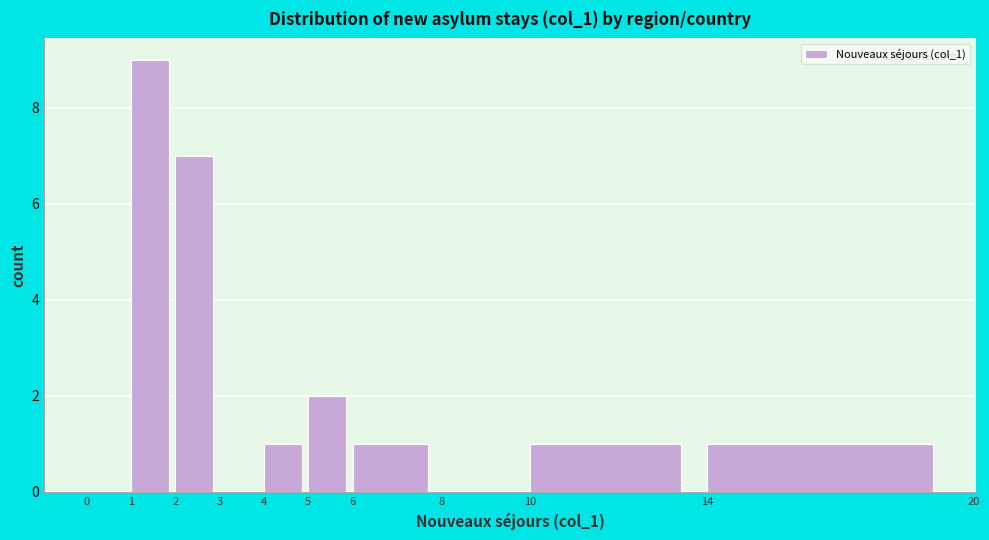

Reading left to right, list every bar in this chart as the range it spans on the x-axis followed by its height. The values are not printed on the chart, so give them approximately, as read against the axis.

0 to 1: 0
1 to 2: 9
2 to 3: 7
3 to 4: 0
4 to 5: 1
5 to 6: 2
6 to 8: 1
8 to 10: 0
10 to 14: 1
14 to 20: 1